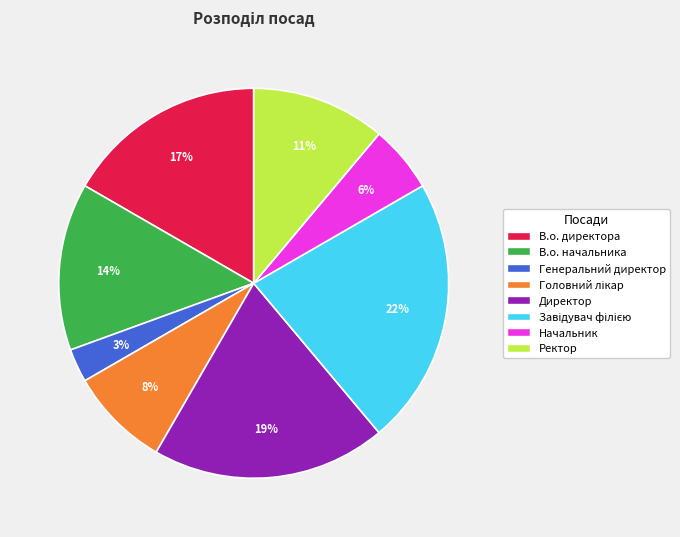

The Ректор slice represents 3% of the pie. True or false?

False